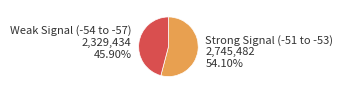

Is there any slice that represents more than half of the pie?

Yes